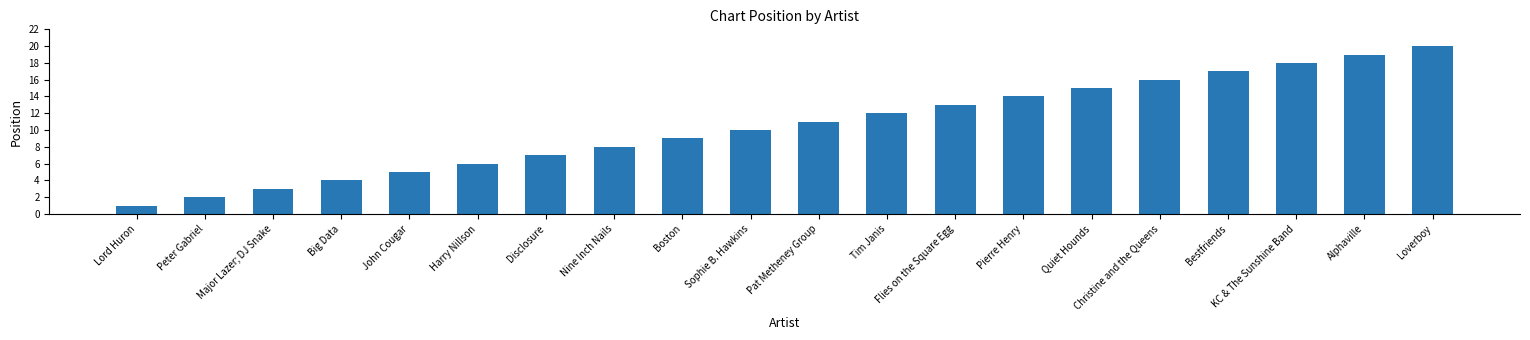

The chart shows a value of 5 at Christine and the Queens. True or false?

False